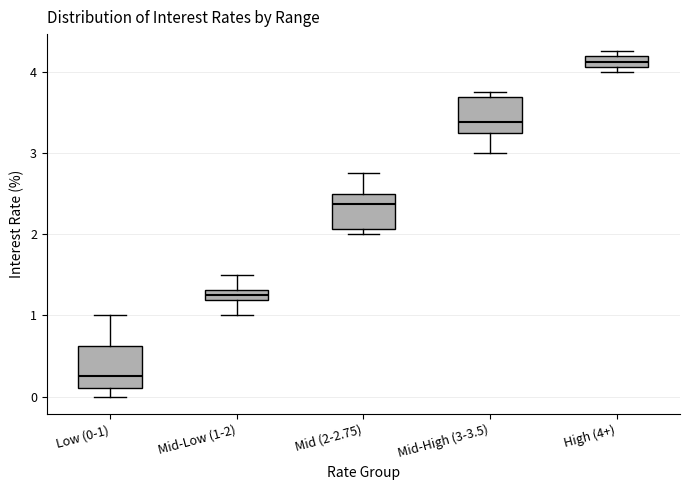

Where is the upper edge of the box for High (4+) on the y-axis? The values are not printed on the chart, so give them approximately, as read against the axis.

4.2